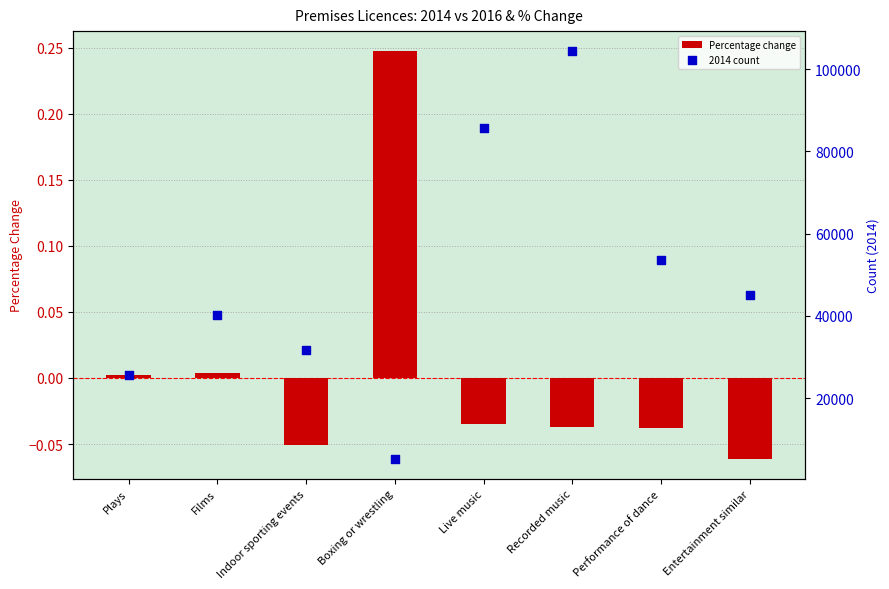

Which series has the widest spread of Y values?

2014 count